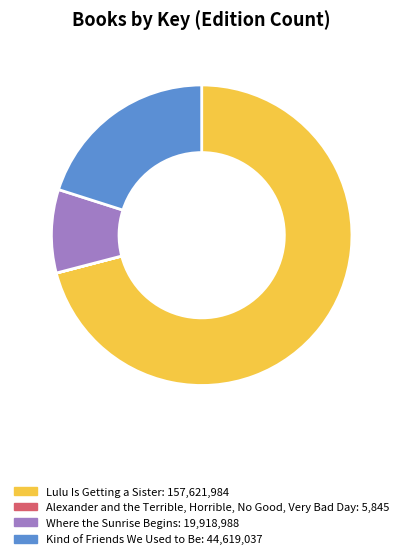

Which category has the biggest portion of the pie?

Lulu Is Getting a Sister